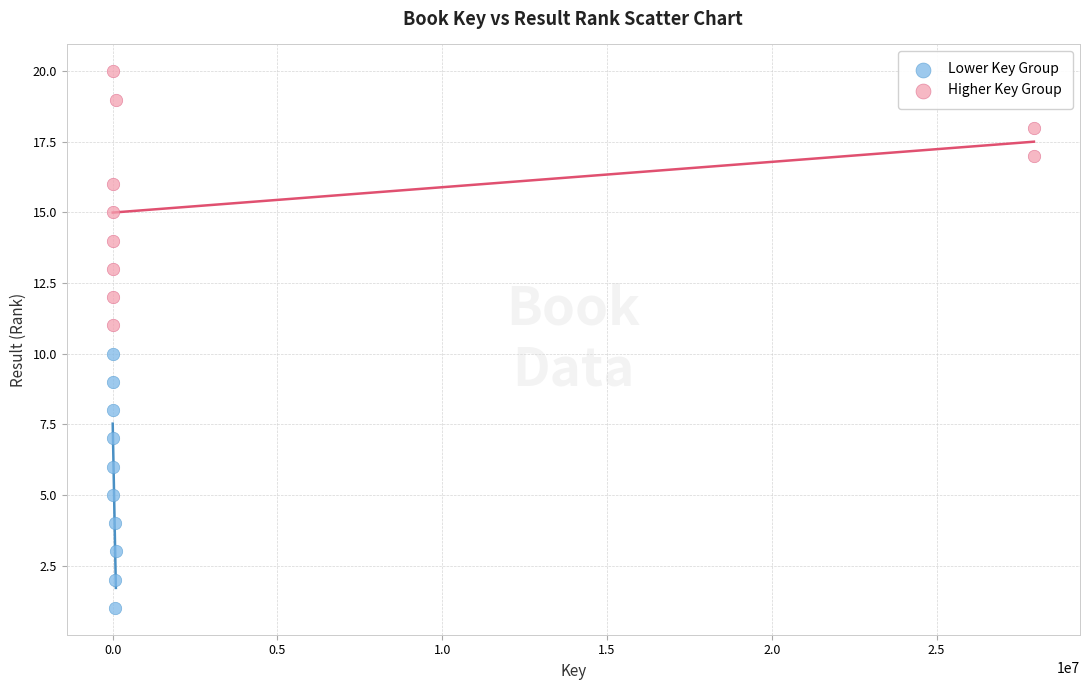

Which series reaches the maximum Y coordinate?

Higher Key Group